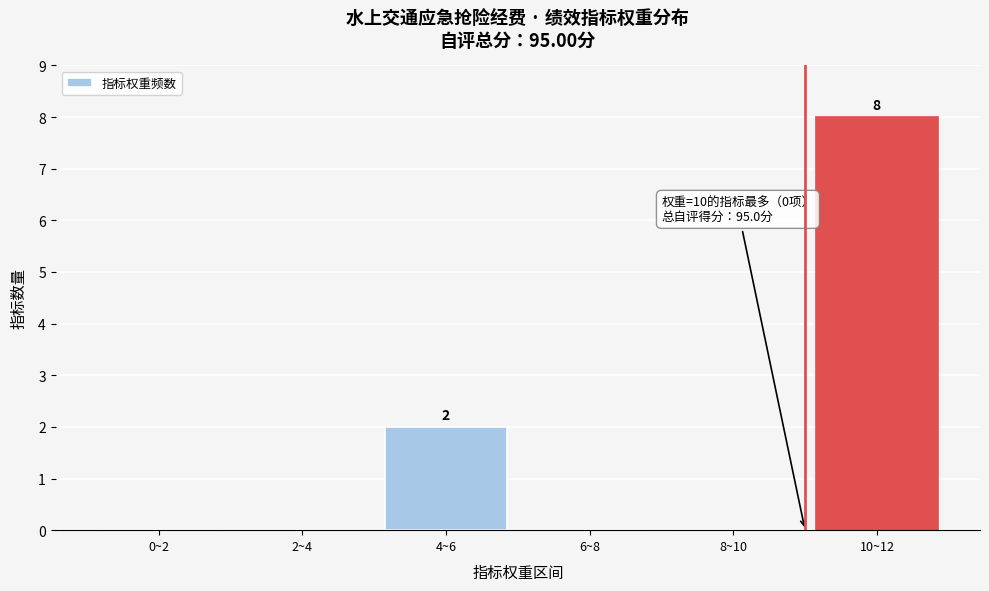

Reading left to right, list all the values displayed in this chart.

0~2=0	2~4=0	4~6=2	6~8=0	8~10=0	10~12=8